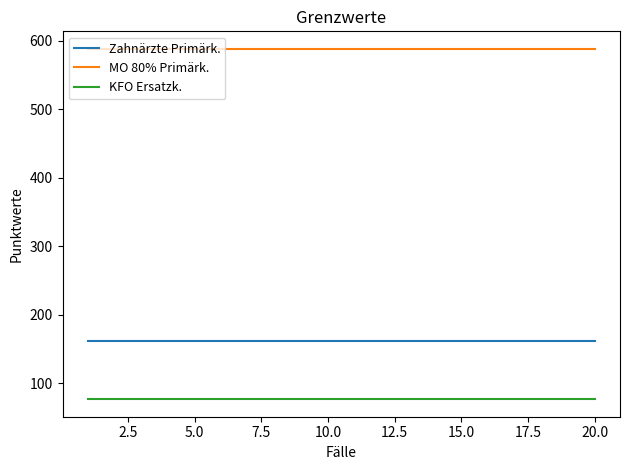

Does the chart have visible grid lines?

No